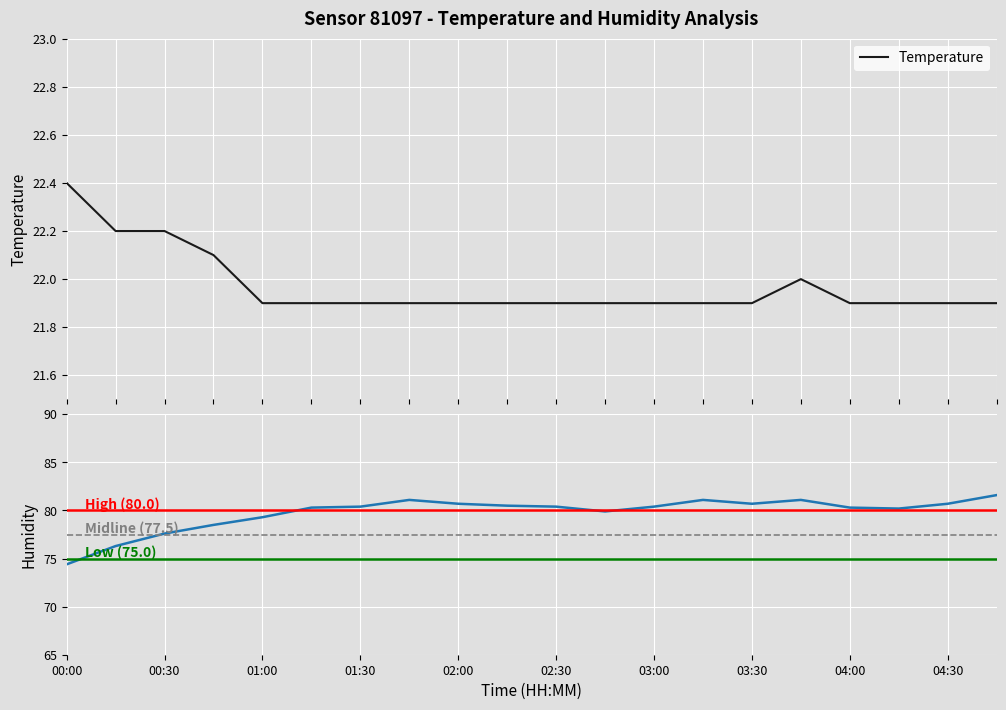

Which series has the largest total across all categories?

humidity